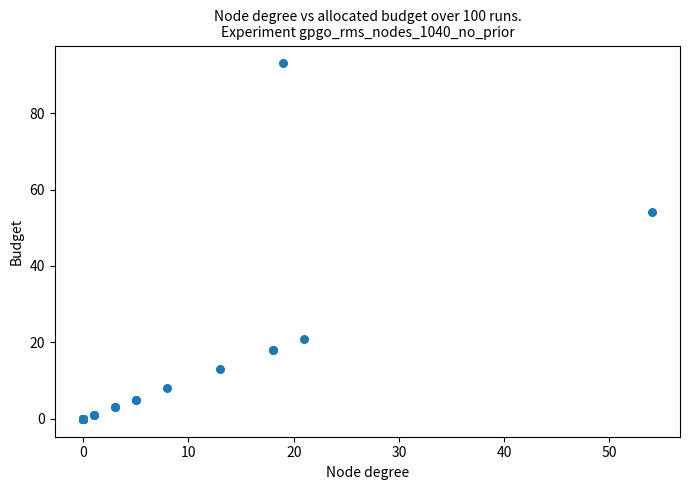

What Y value in the scatter plot is closest to 46?

54